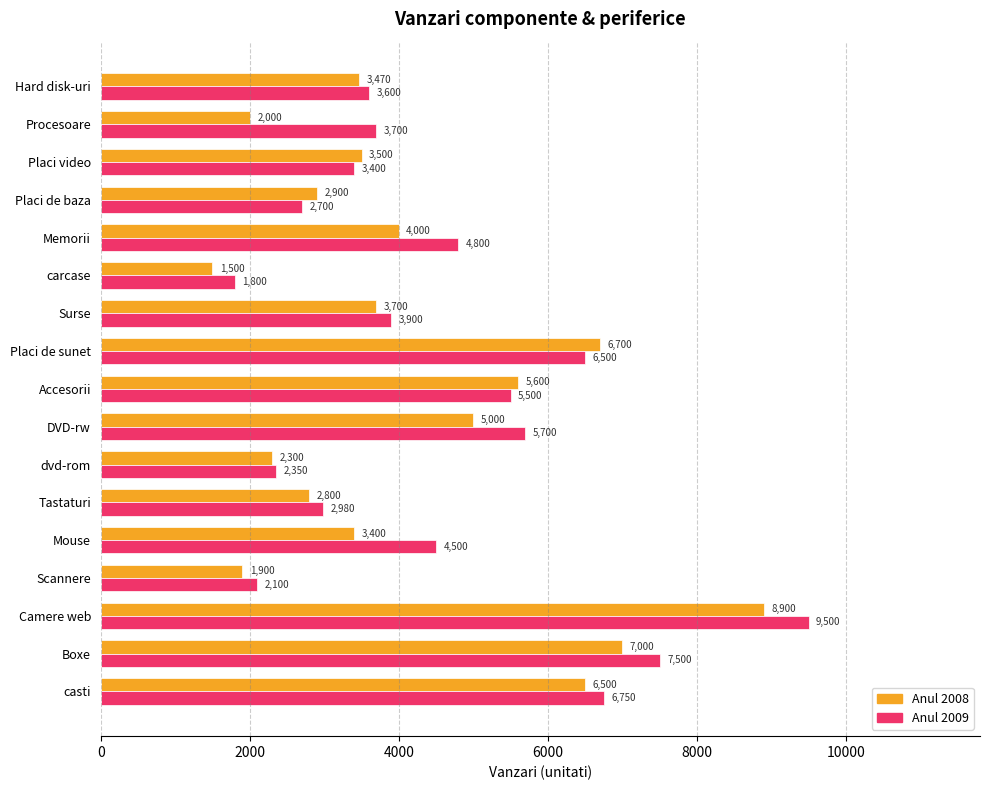

Where is Anul 2008 nearest to the value 5200?

DVD-rw